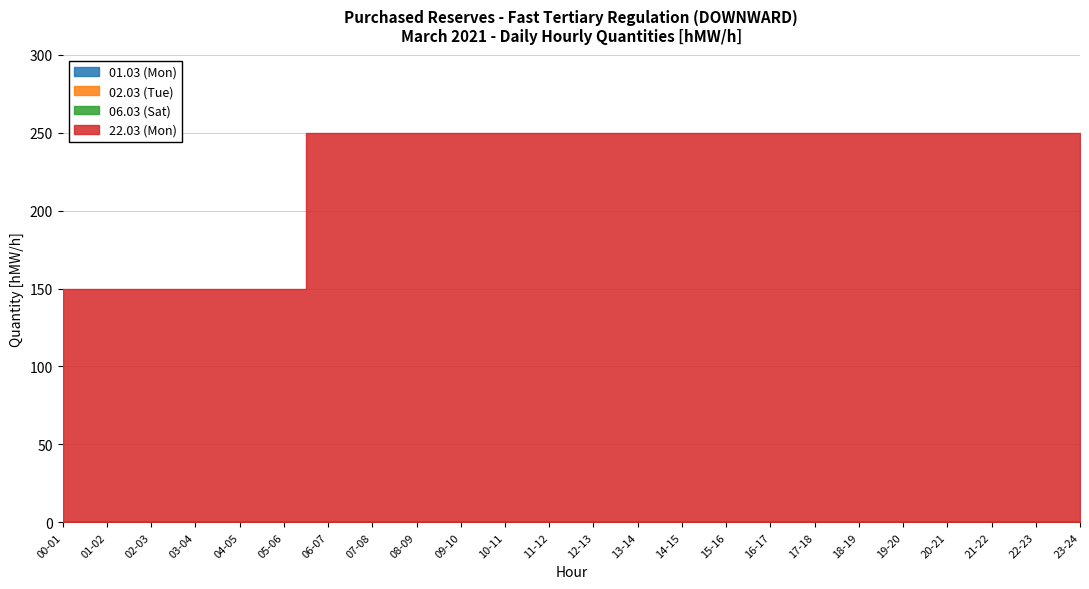

Reading right to left, what are all the values shown in this chart?

01.03 (Mon): 0	0	0	0	0	0	0	0	0	0	0	0	0	0	0	0	0	0	0	0	0	0	0	0
02.03 (Tue): 0	0	0	0	0	0	0	0	0	0	0	0	0	0	0	0	0	0	0	0	0	0	0	0
06.03 (Sat): 0	0	0	0	0	0	0	0	0	0	0	0	0	0	0	0	0	0	0	0	0	0	0	0
22.03 (Mon): 250	250	250	250	250	250	250	250	250	250	250	250	250	250	250	250	250	250	150	150	150	150	150	150